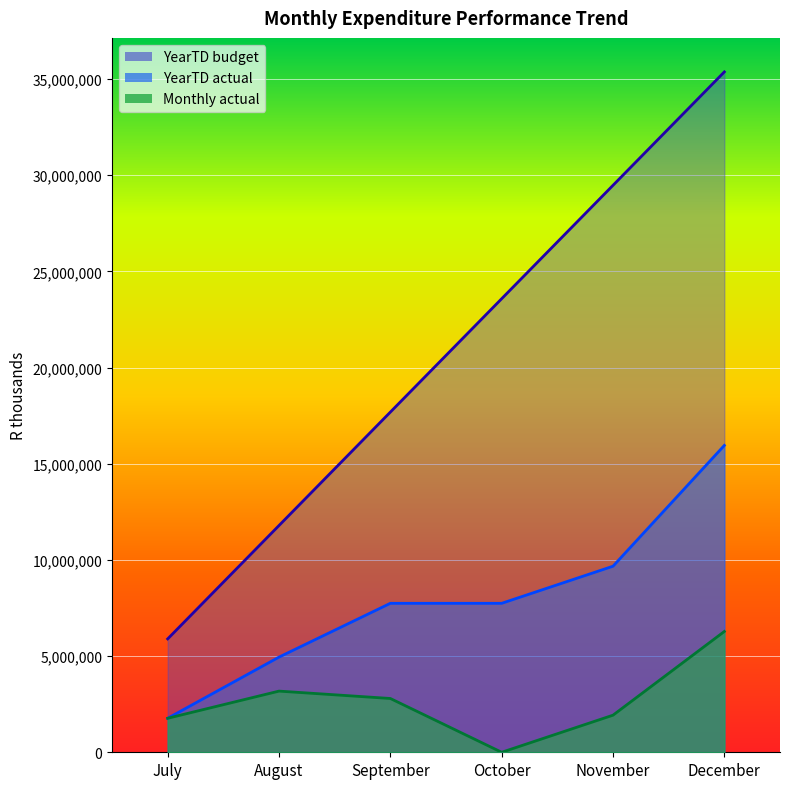

The YearTD budget series shows 10192665 at July. True or false?

False